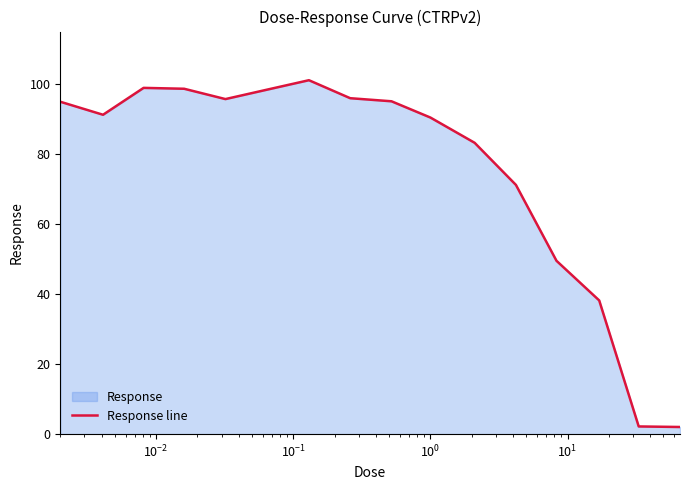

What is the difference between the maximum and minimum values?

99.1